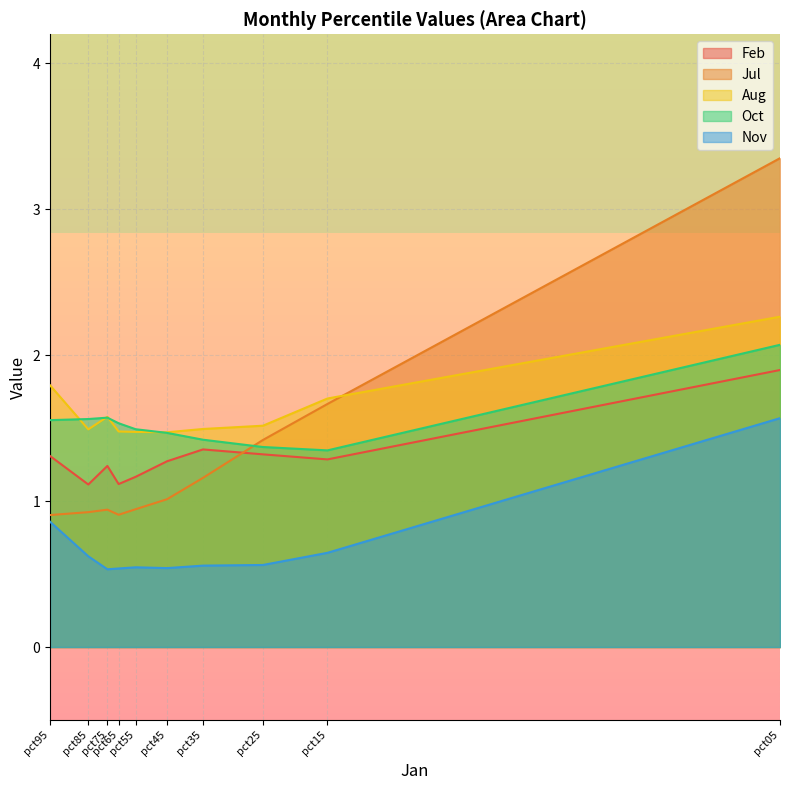

What is the greatest value displayed?

3.4